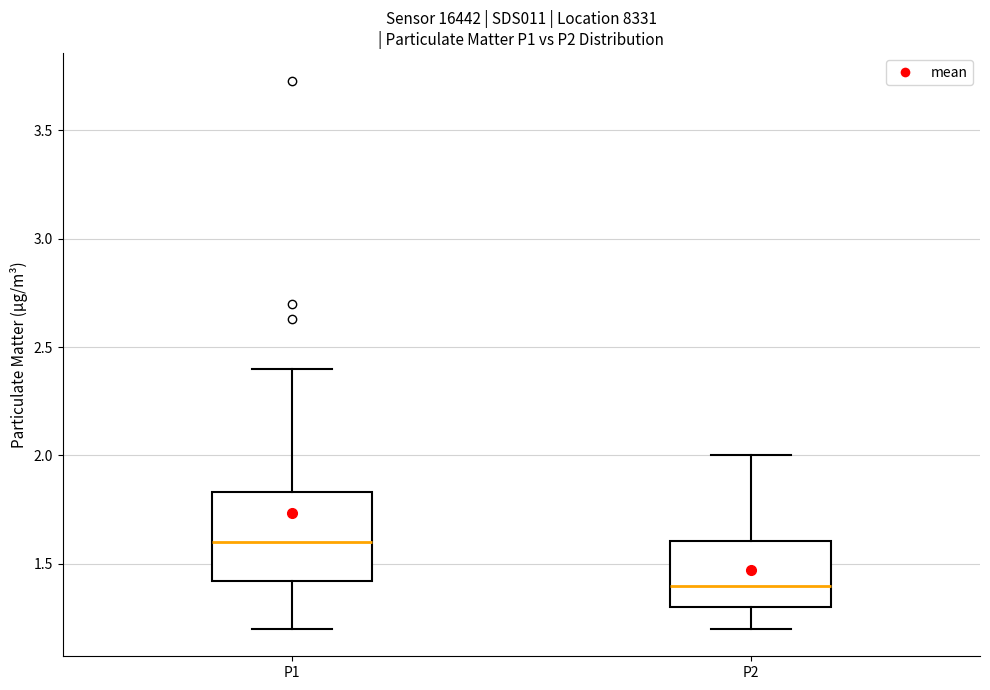

Where does the upper whisker of the box for P2 end on the y-axis? The values are not printed on the chart, so give them approximately, as read against the axis.

2.00